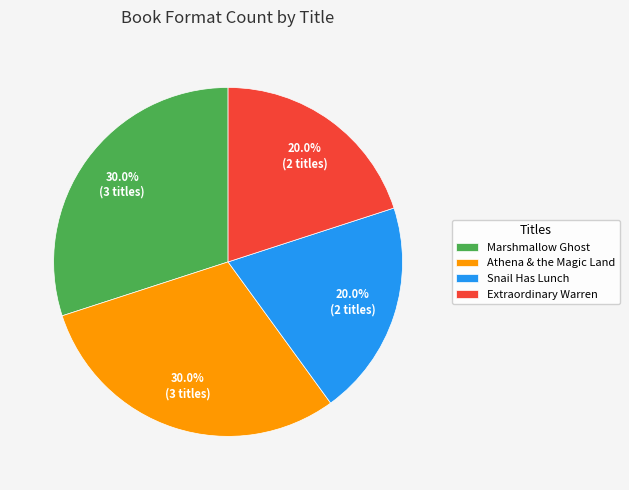

Is it true that Extraordinary Warren is 12% of the pie?

False